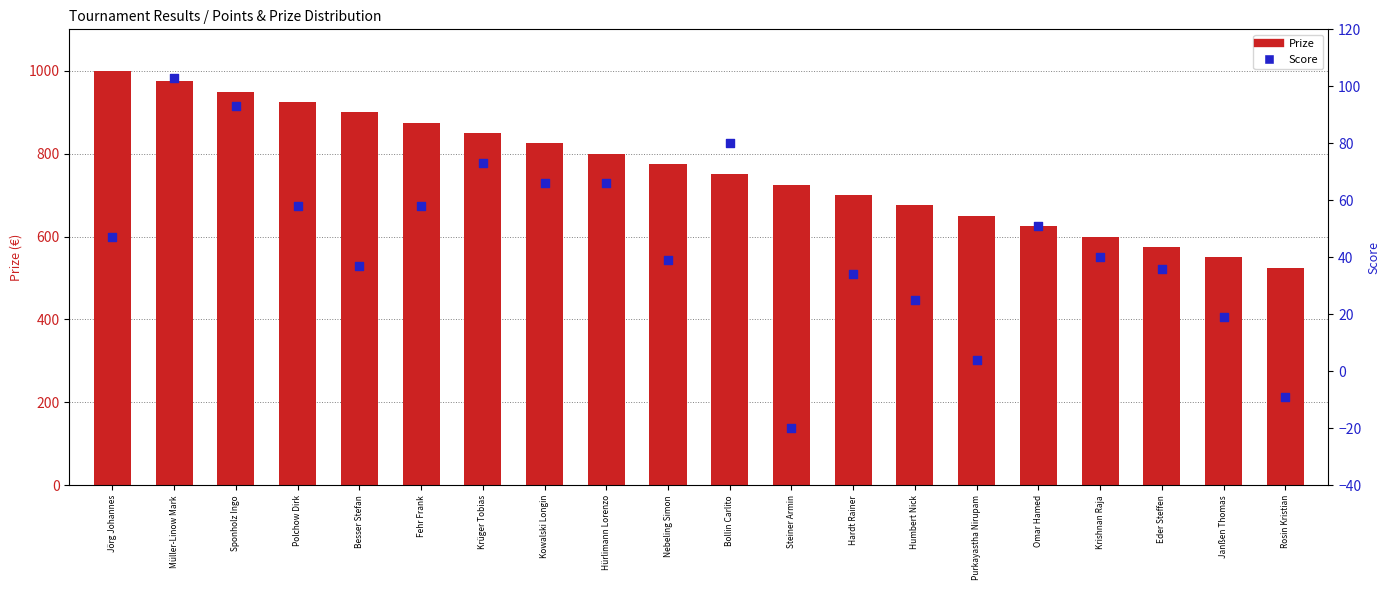

At which category is the sum across all series the highest?

Müller-Linow Mark